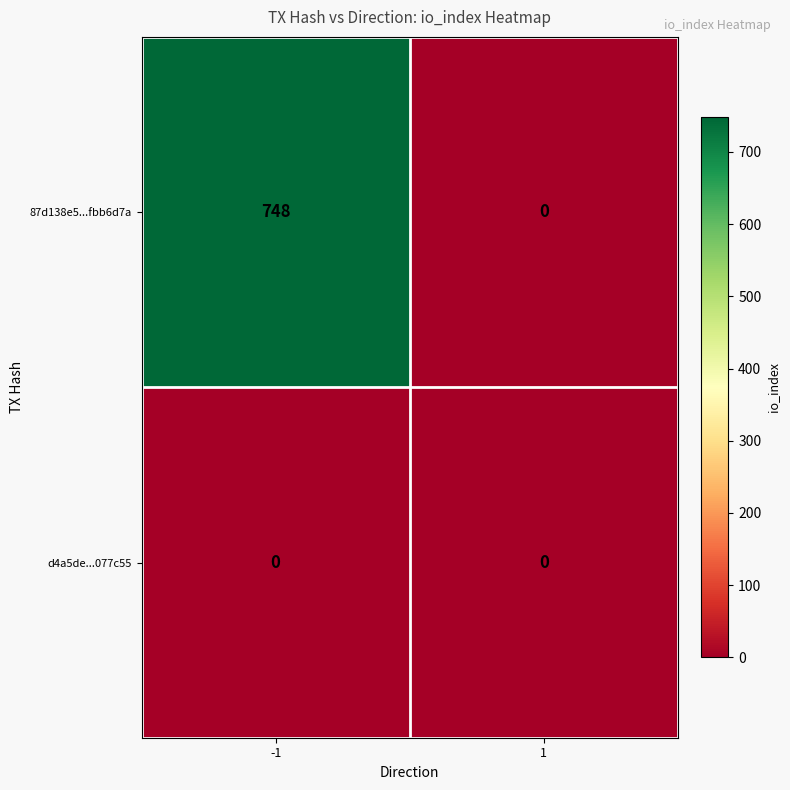

List the series in order of their peak value, lowest first.

d4a5de...077c55, 87d138e5...fbb6d7a